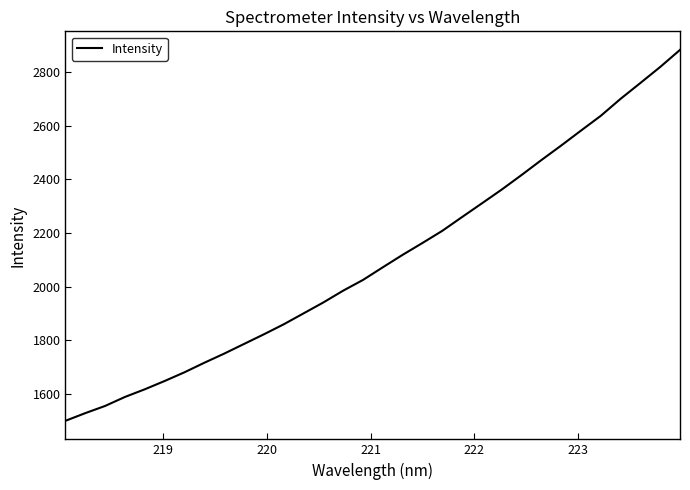

What is the greatest value displayed?

2882.6